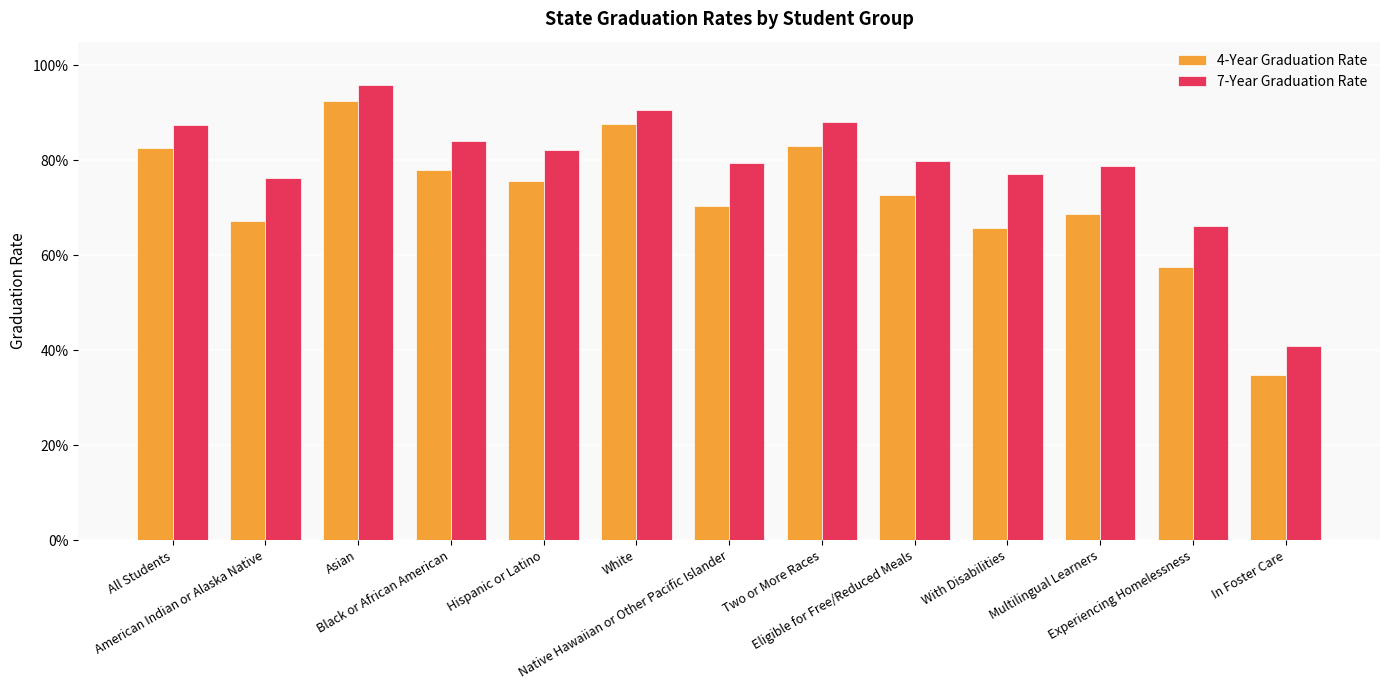

Does the chart contain any negative values?

No